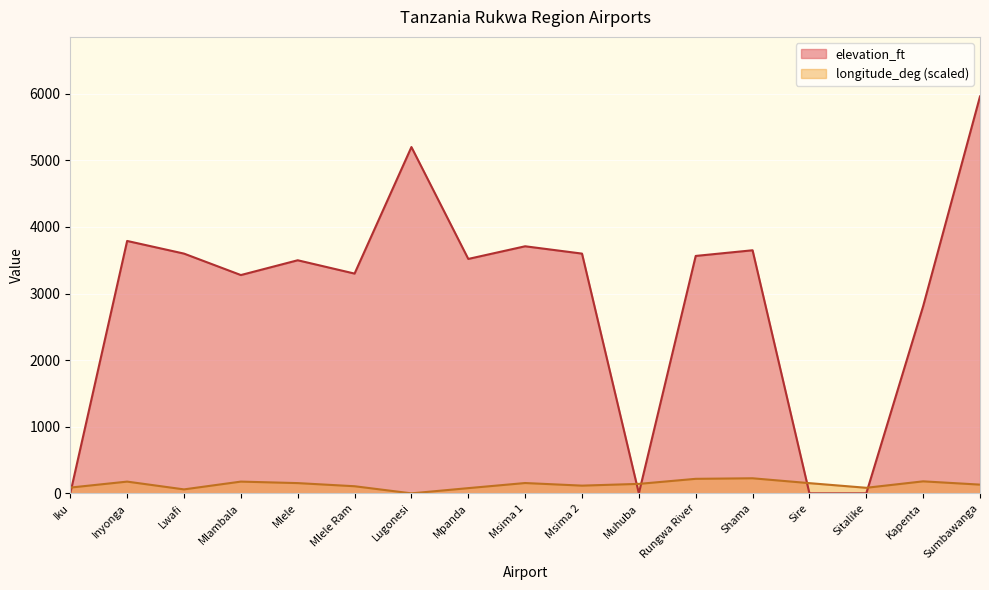

At which label does longitude_deg first exceed 142?

Inyonga